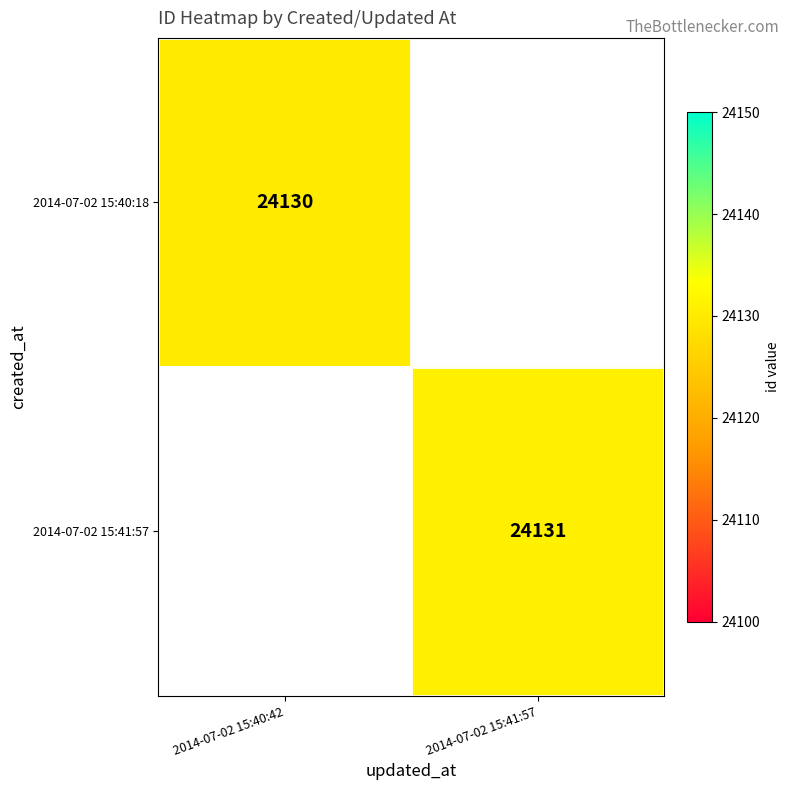

Is it true that 2014-07-02 15:41:57 equals 24131 at 2014-07-02 15:41:57?

True